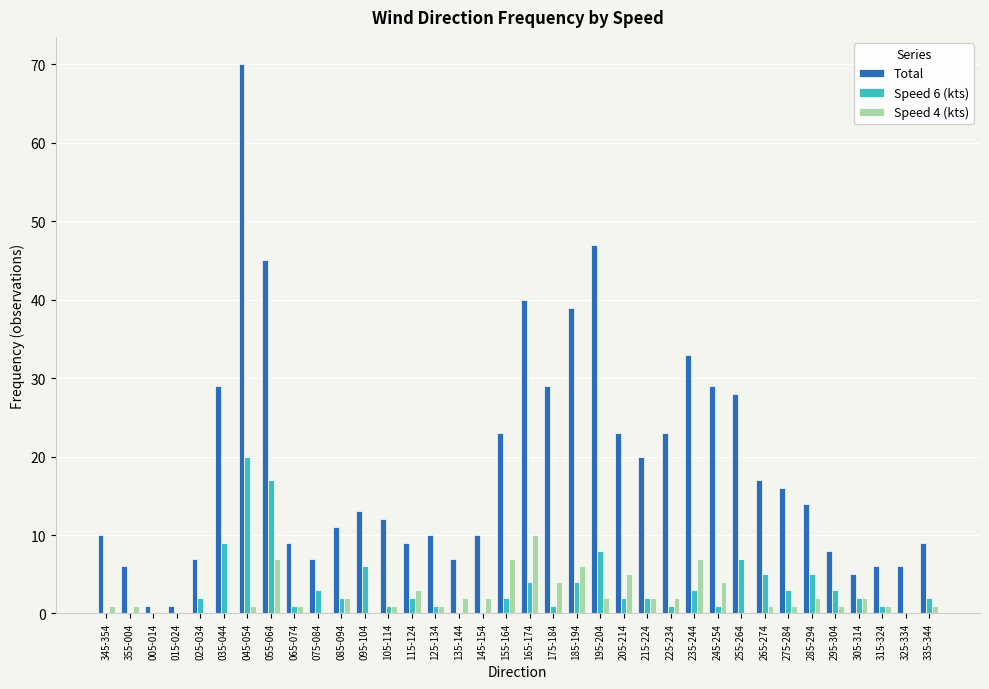

Which series changed the most between 105-114 and 305-314?

Total